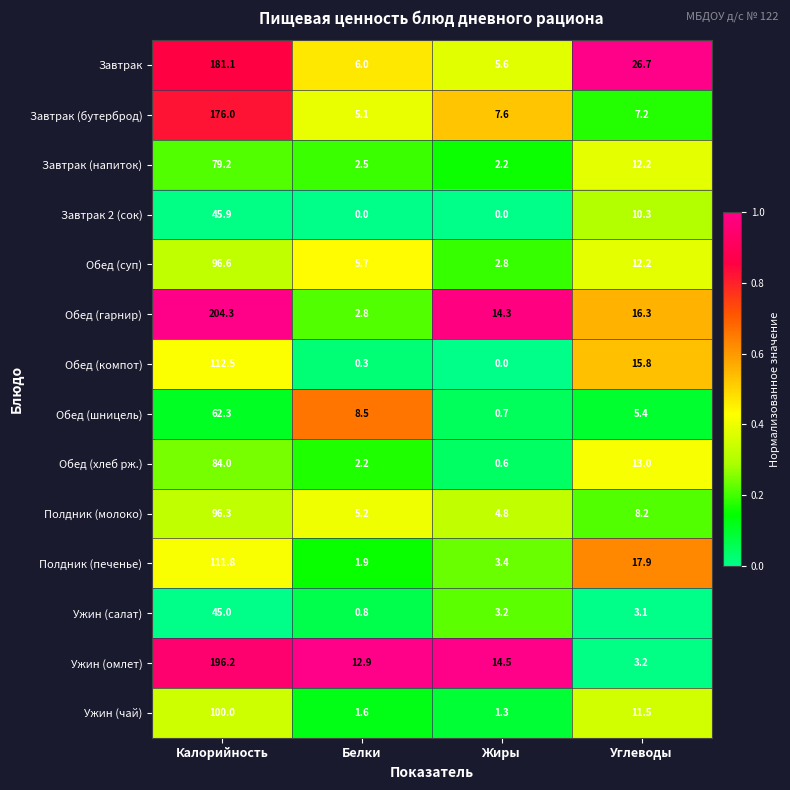

Which category has the highest value in the Обед (гарнир) series?

Калорийность